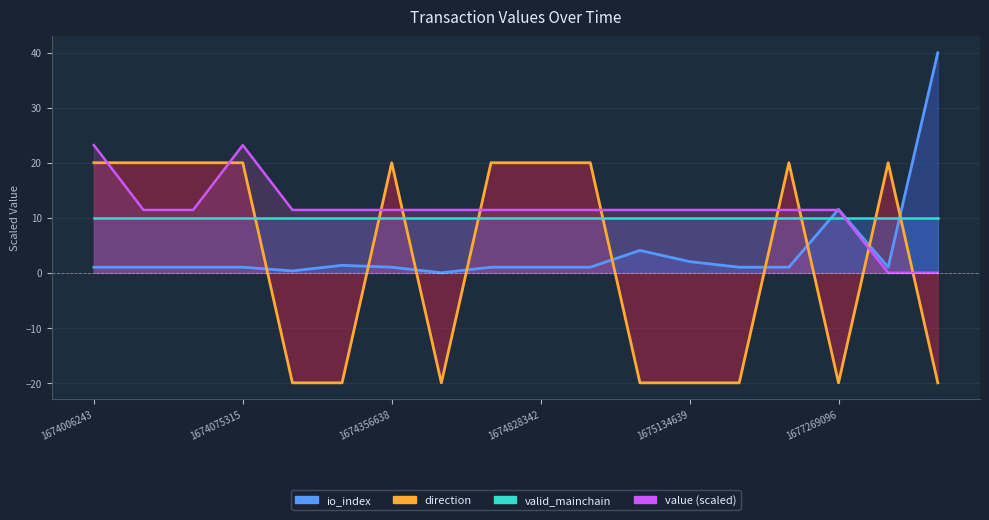

Where is the first local maximum for value?

1674075315